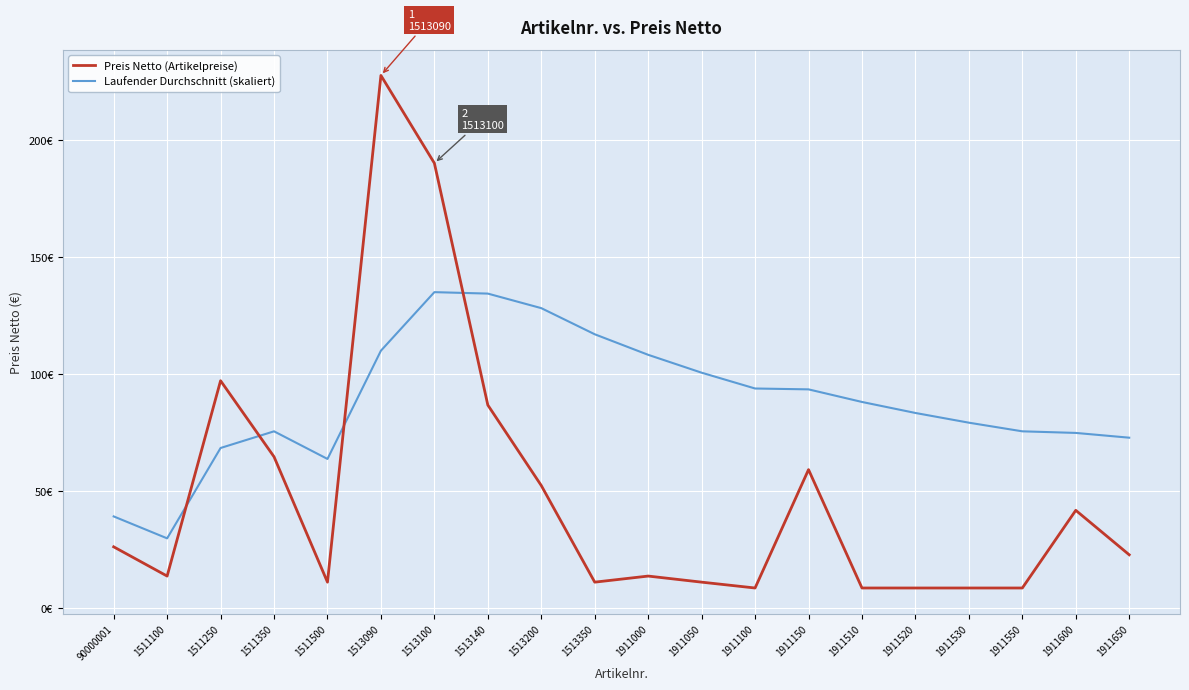

What are all the series names shown in the legend?

Preis Netto (Artikelpreise), Laufender Durchschnitt (skaliert)